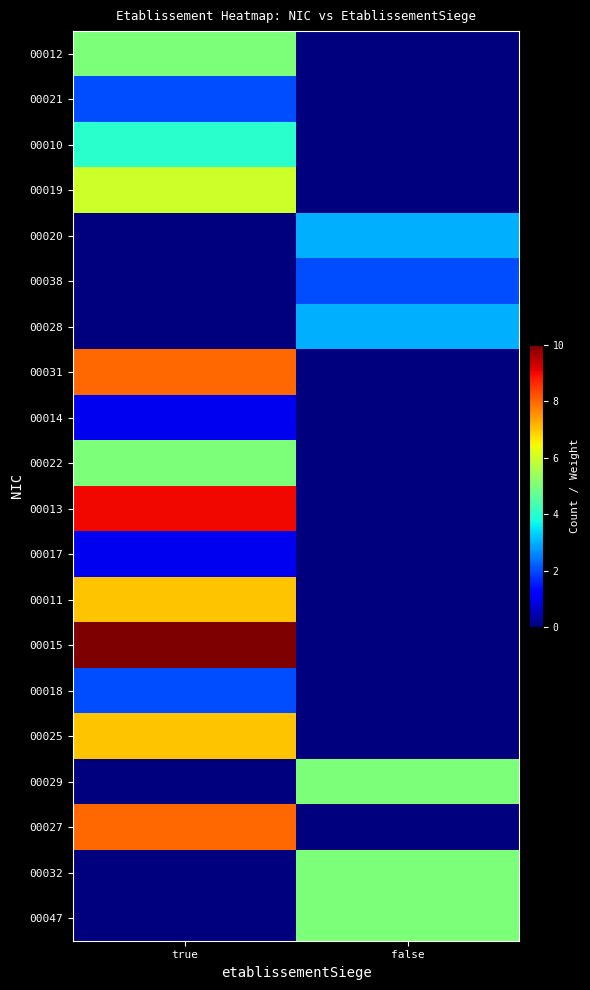

Reading left to right, extract all data points from this chart.

00012: true=5	false=0
00021: true=2	false=0
00010: true=4	false=0
00019: true=6	false=0
00020: true=0	false=3
00038: true=0	false=2
00028: true=0	false=3
00031: true=8	false=0
00014: true=1	false=0
00022: true=5	false=0
00013: true=9	false=0
00017: true=1	false=0
00011: true=7	false=0
00015: true=10	false=0
00018: true=2	false=0
00025: true=7	false=0
00029: true=0	false=5
00027: true=8	false=0
00032: true=0	false=5
00047: true=0	false=5